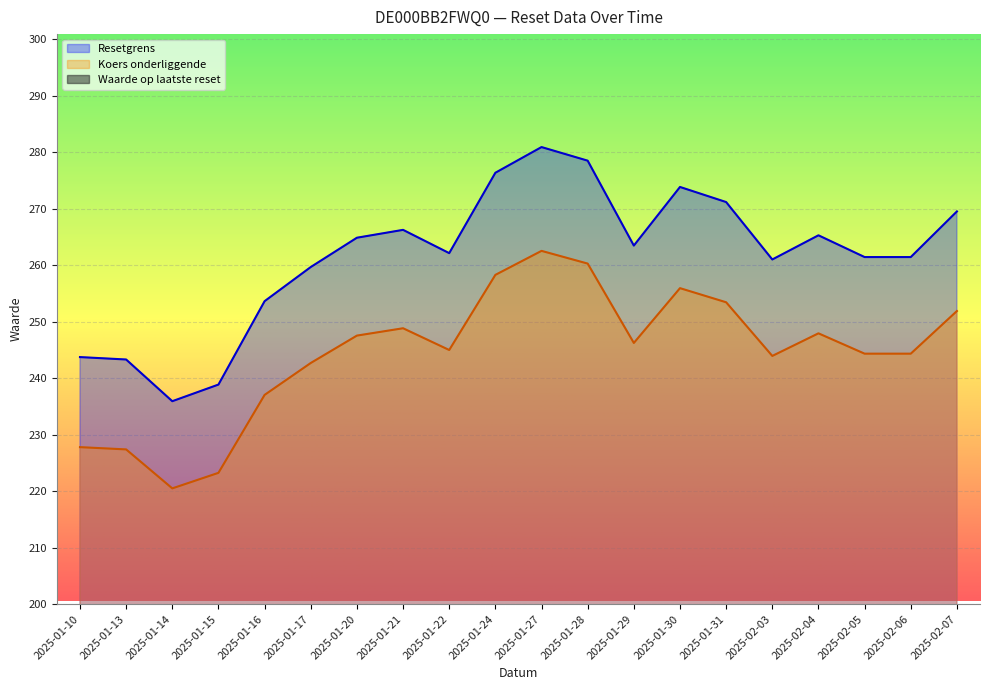

True or false: Koers onderliggende and Waarde op laatste reset cross at least once.

False